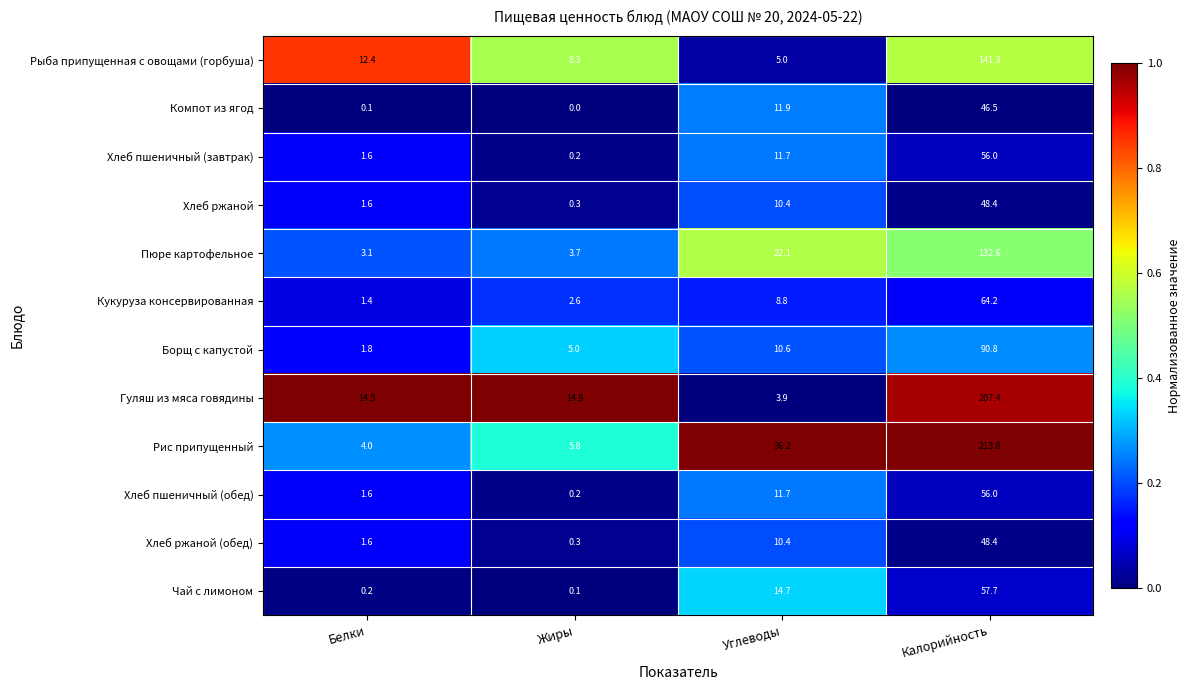

At which category is the sum across all series the highest?

Калорийность